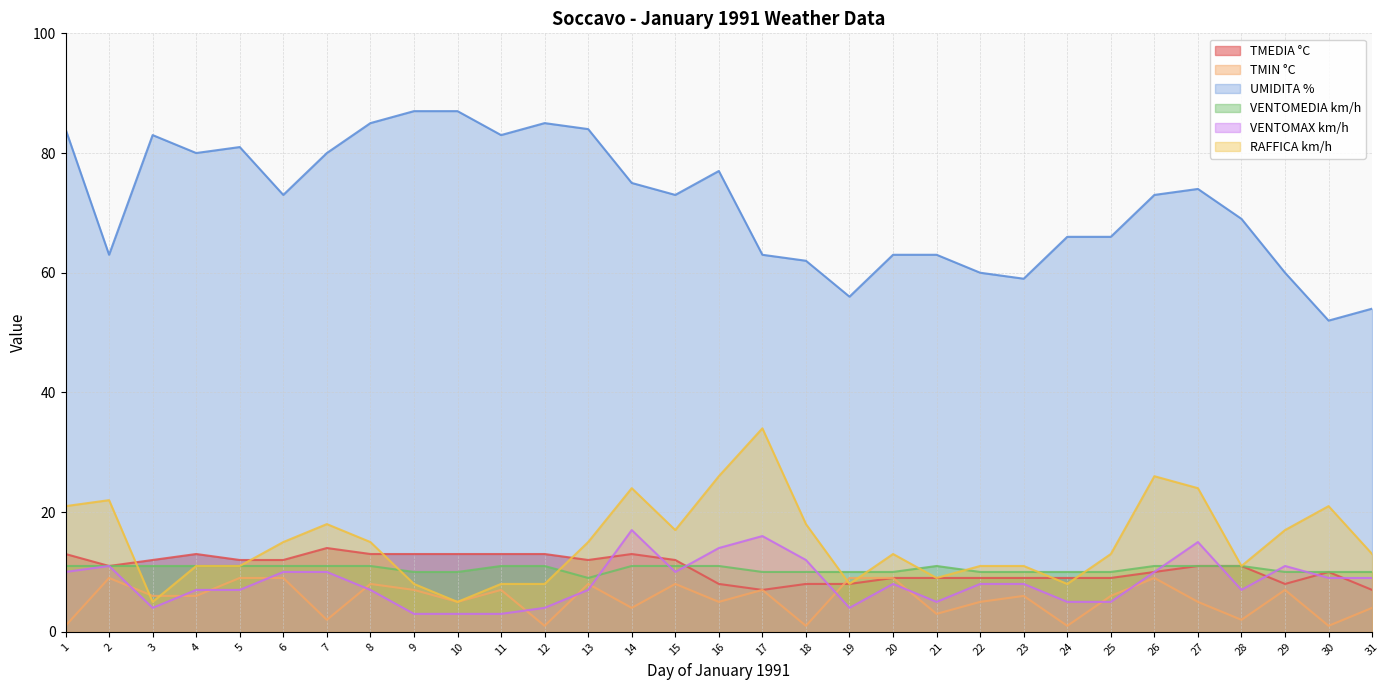

Rank the series at 29 from lowest to highest value.

TMIN °C, TMEDIA °C, VENTOMEDIA km/h, VENTOMAX km/h, RAFFICA km/h, UMIDITA %